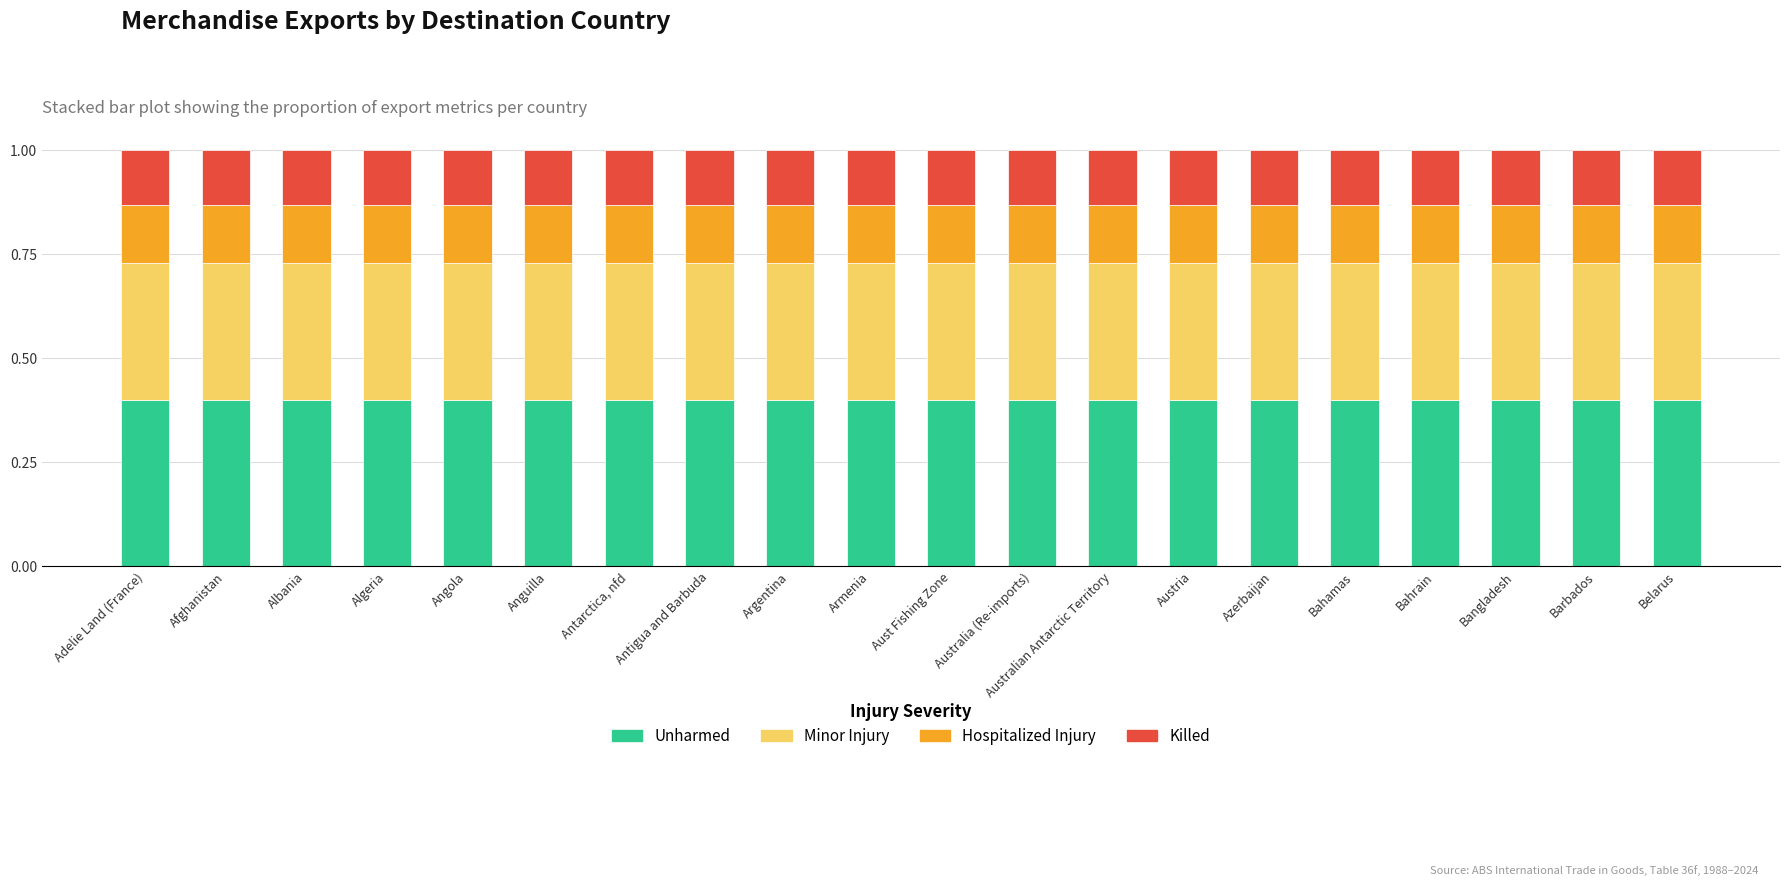

What are all the series names shown in the legend?

Unharmed, Minor Injury, Hospitalized Injury, Killed